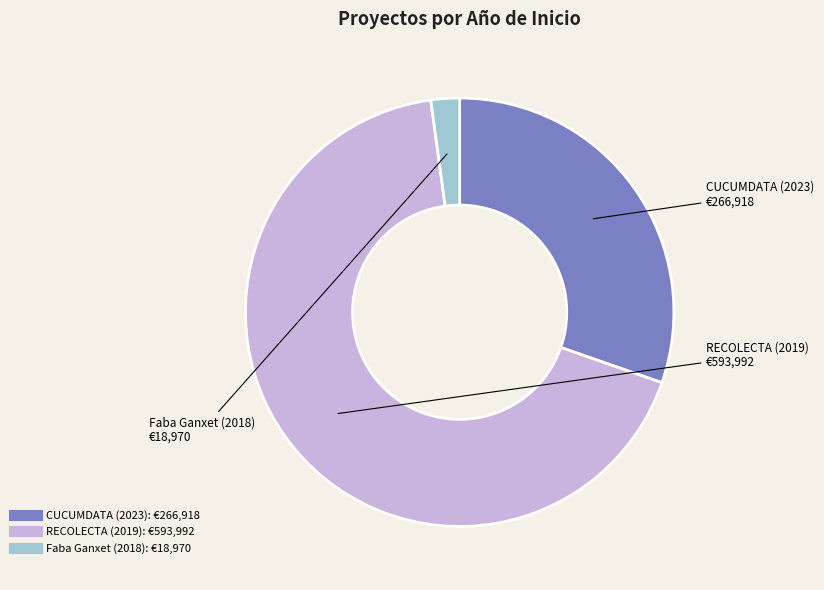

Is there a majority slice in this chart?

Yes